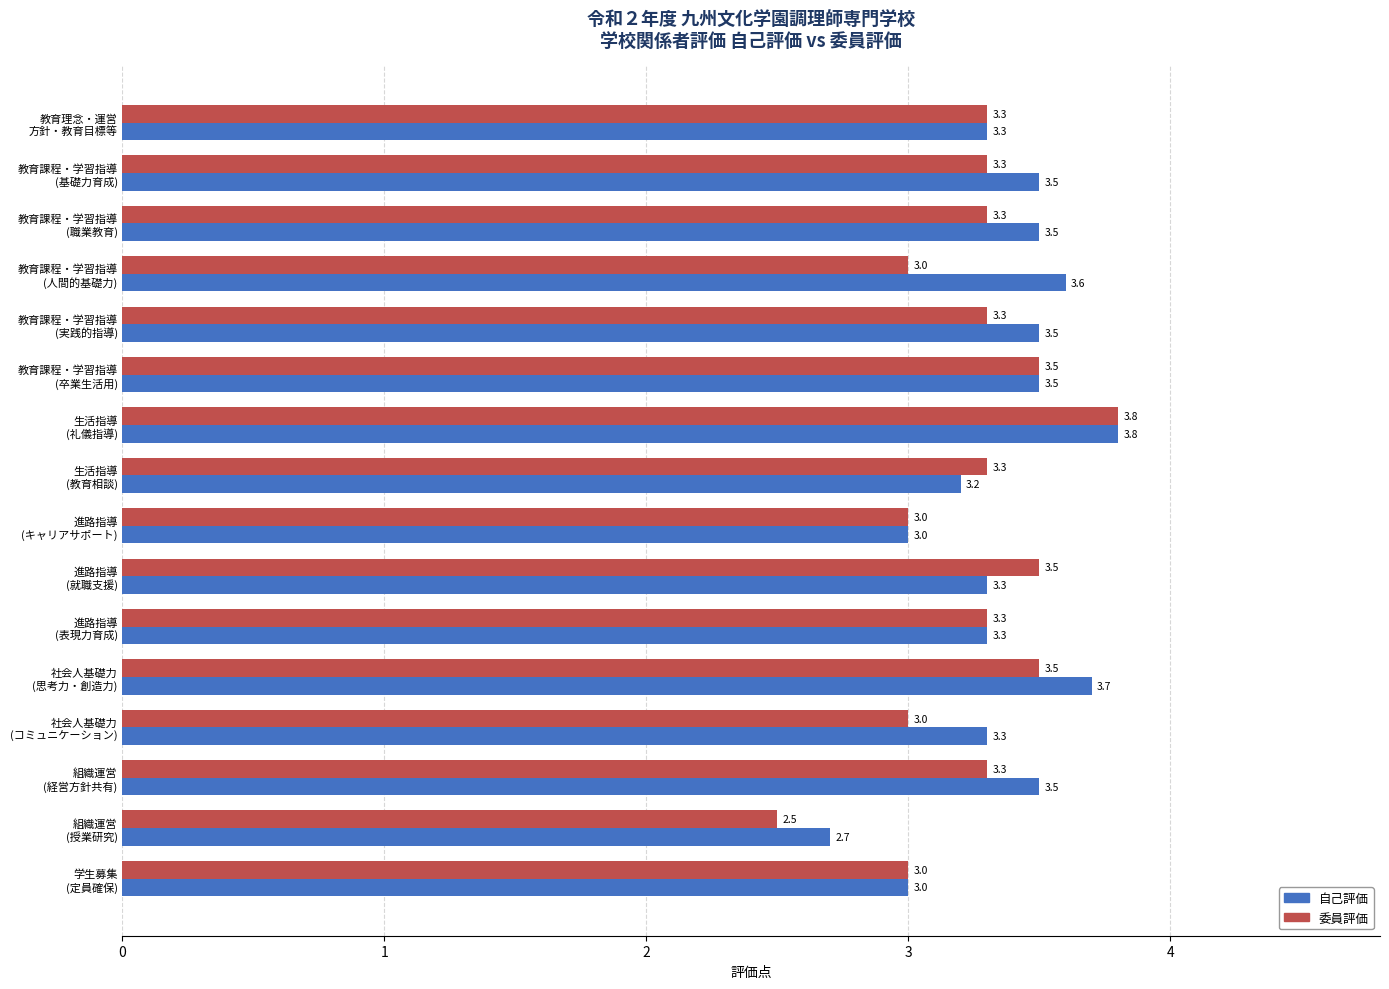

Count the 自己評価 values in the range 3 to 4.

15